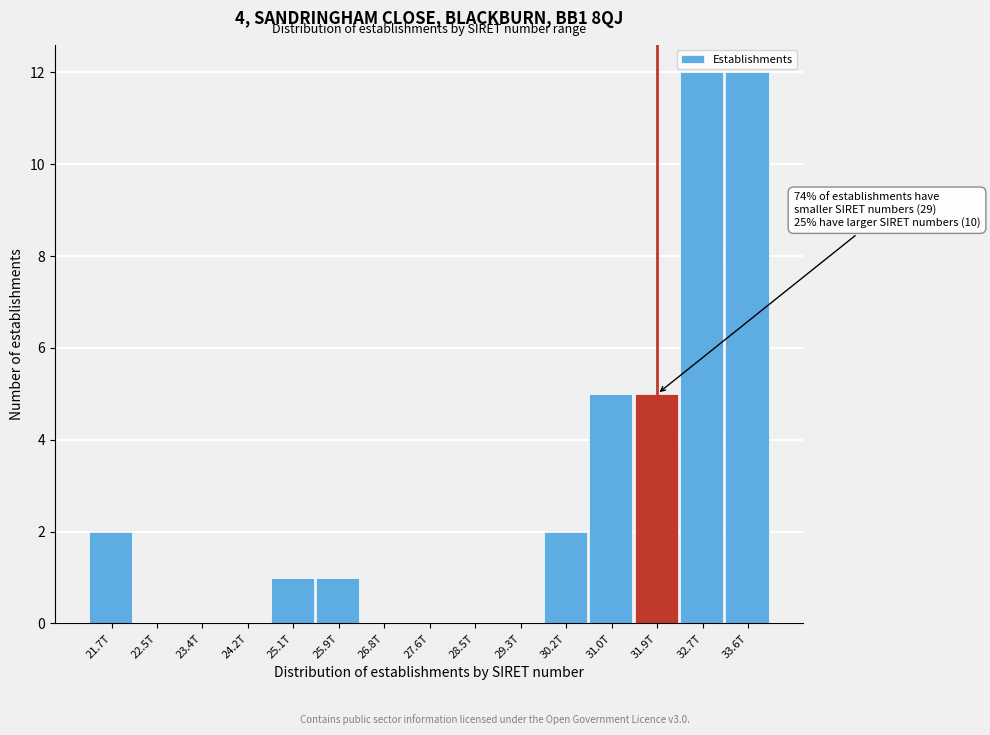

Reading left to right, what are all the values shown in this chart?

21.7T=2	22.5T=0	23.4T=0	24.2T=0	25.1T=1	25.9T=1	26.8T=0	27.6T=0	28.5T=0	29.3T=0	30.2T=2	31.0T=5	31.9T=5	32.7T=12	33.6T=12